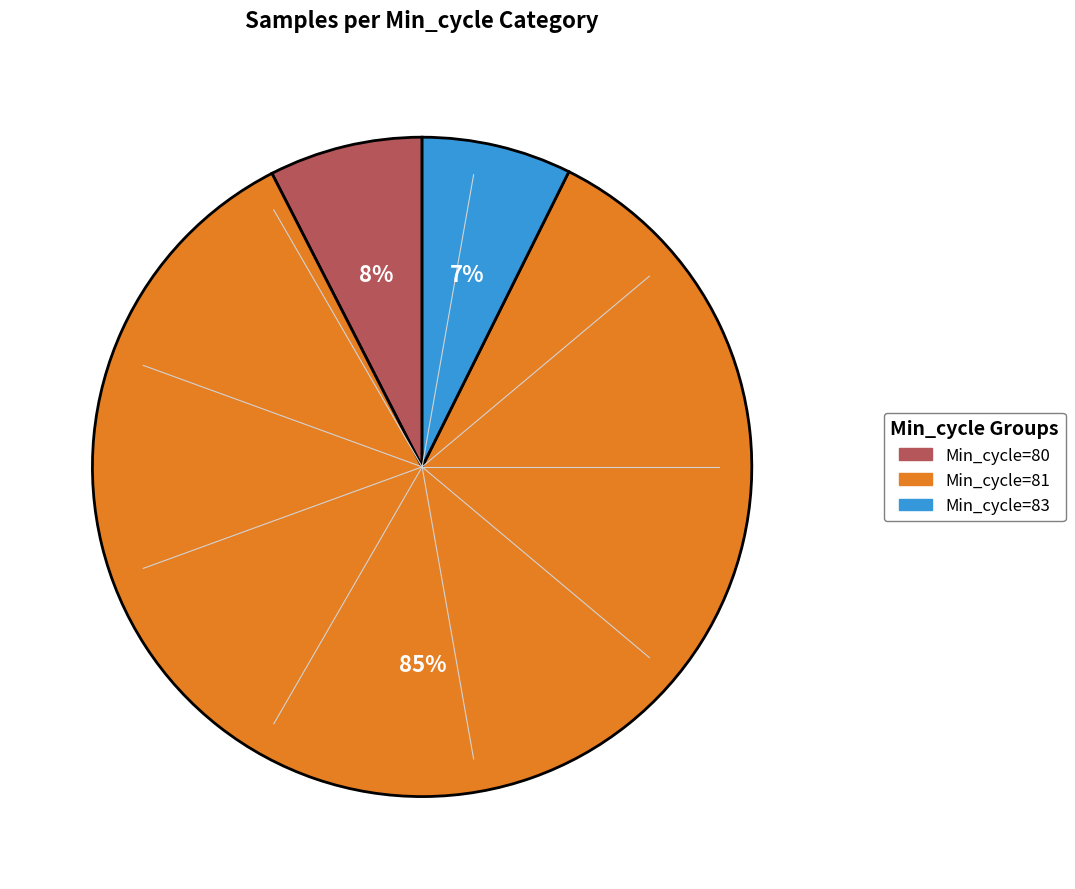

To the nearest percent, what is the average slice percentage?

33%